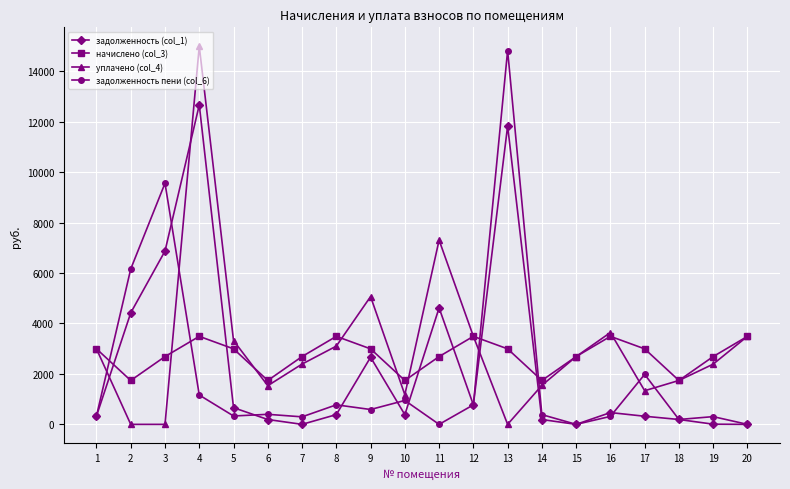

How many distinct data groups are displayed?

4